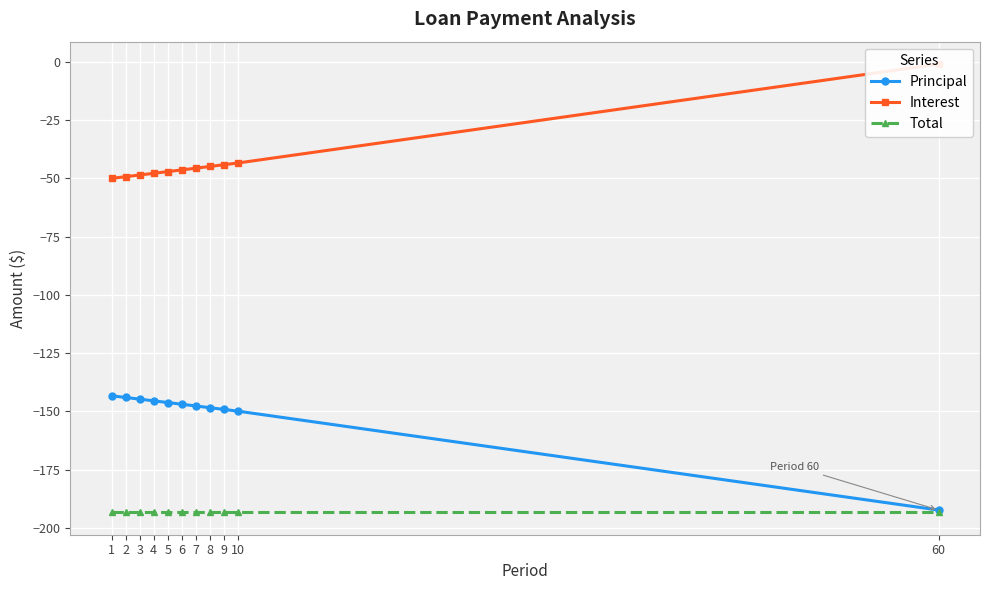

Is this an area chart (filled region under the line)?

No